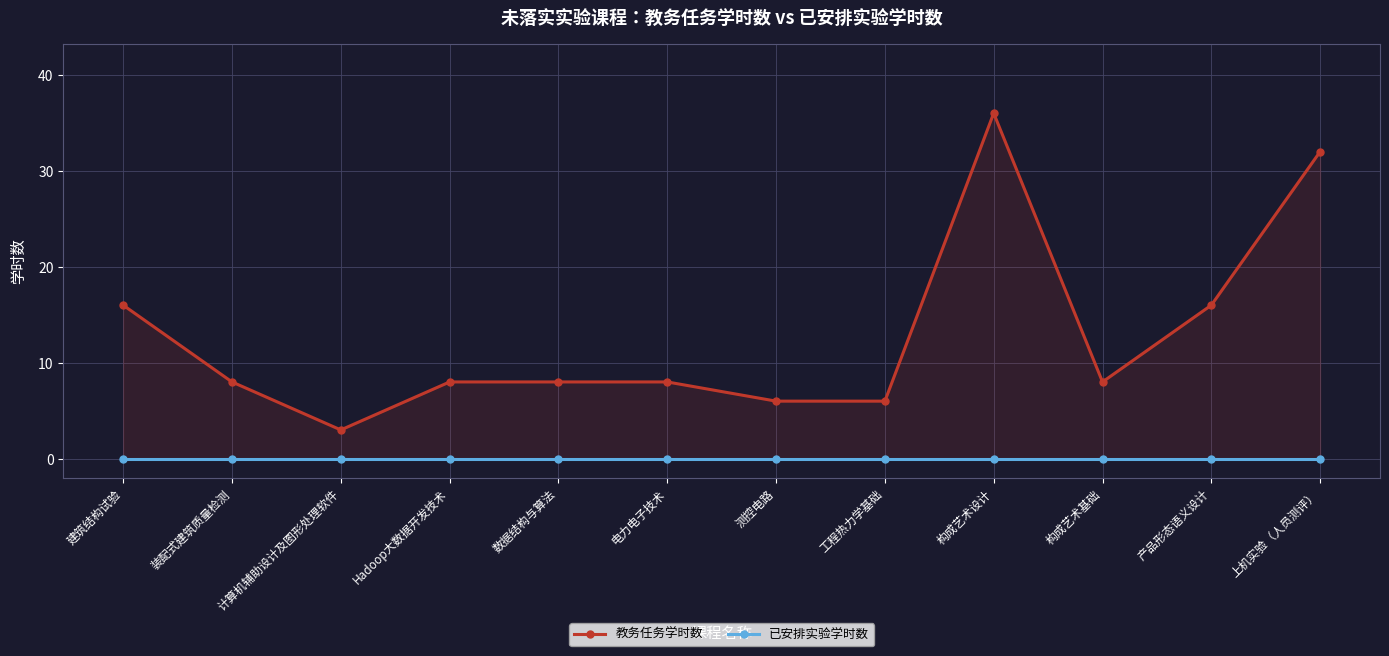

Count the number of categories in the chart.

12